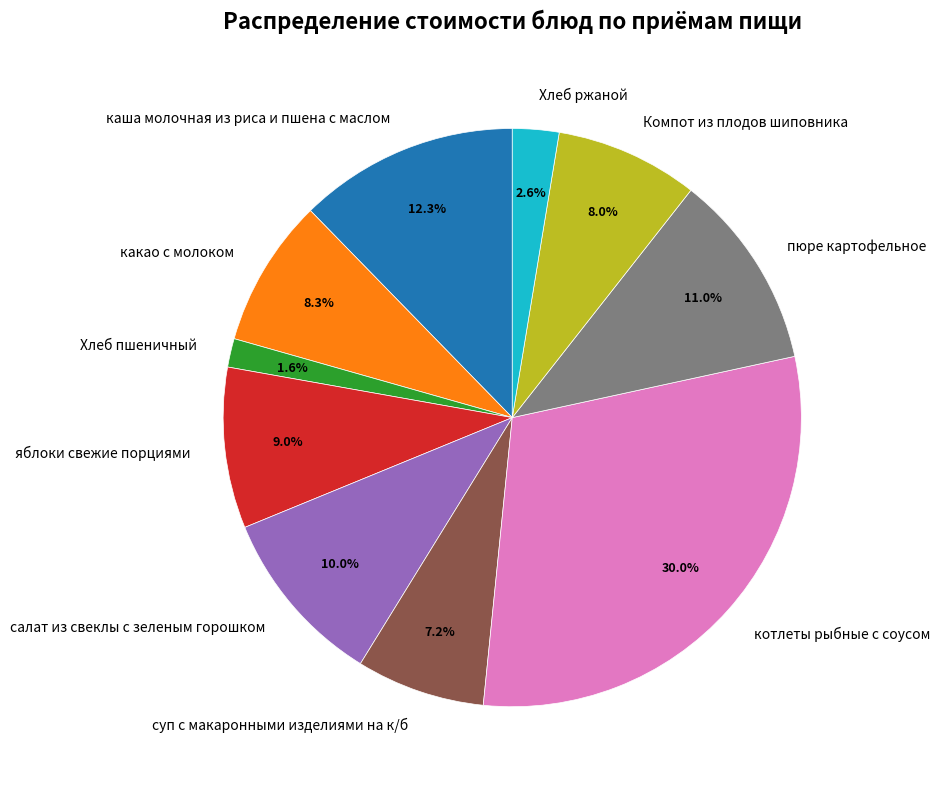

Approximately how many times larger is the value at какао с молоком compared to Хлеб пшеничный?

5.2